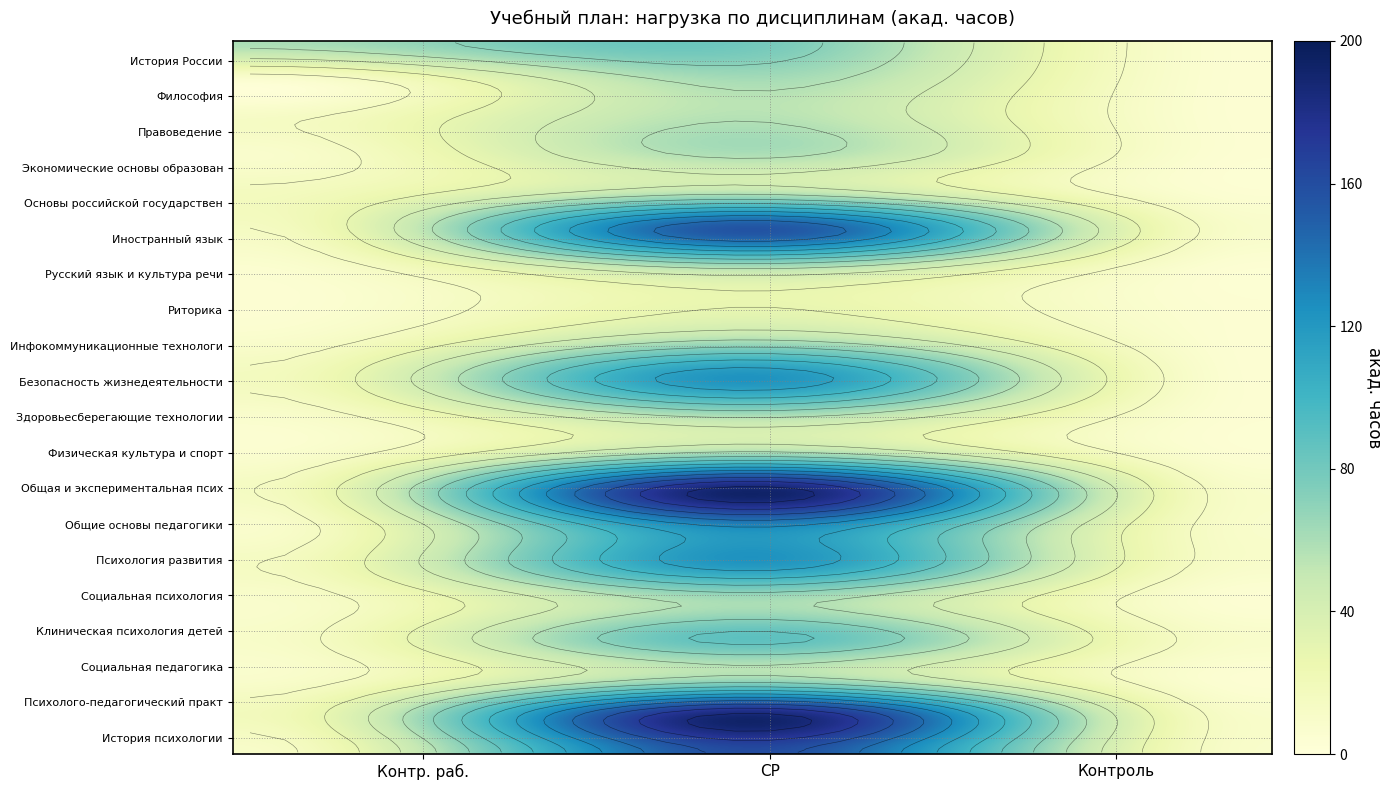

Count the number of data series in this chart.

20